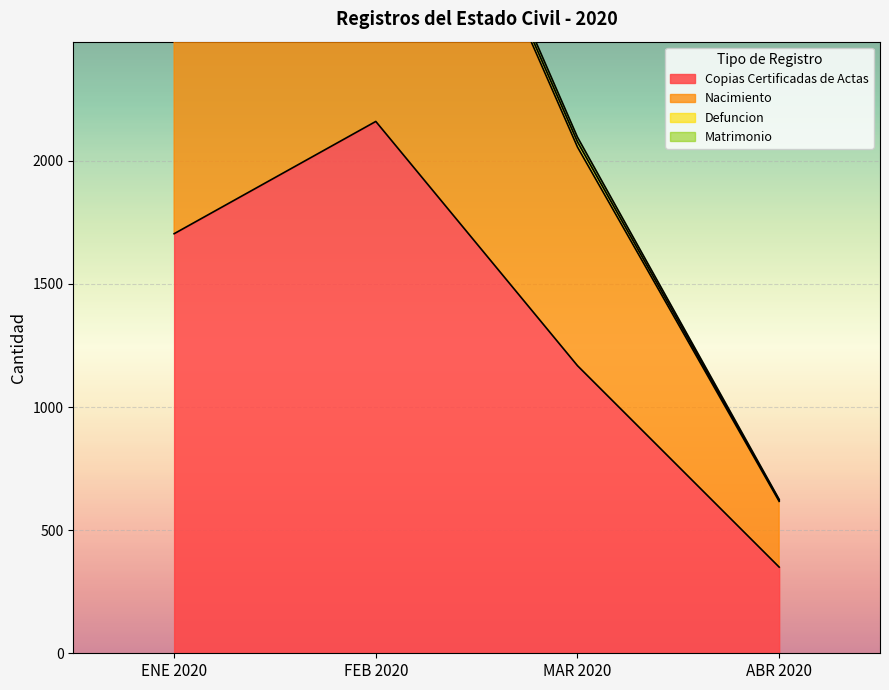

At which label does Copias Certificadas de Actas reach its minimum?

ABR 2020